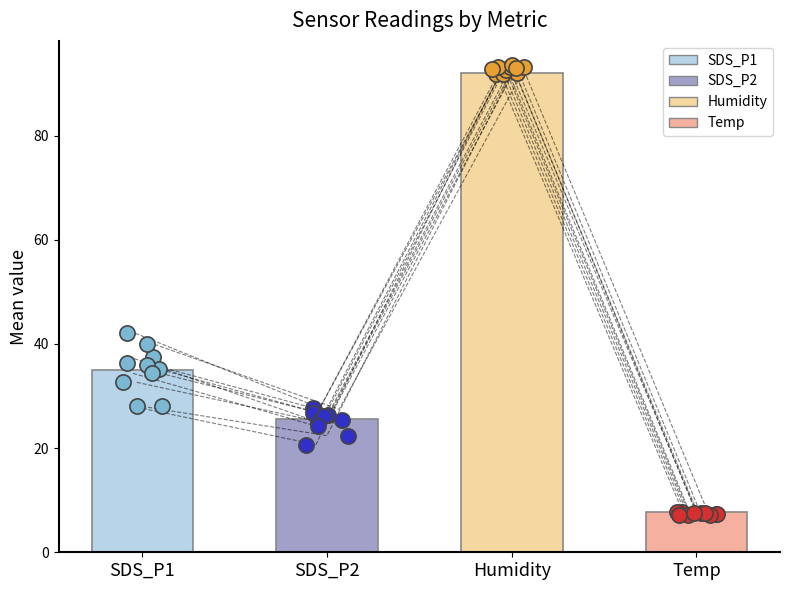

Which series has the largest Y range (max minus min)?

SDS_P1